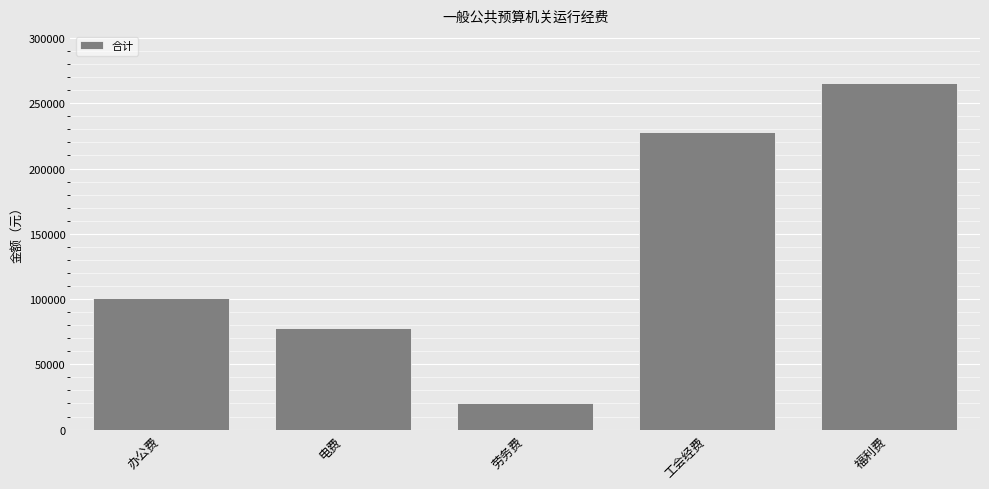

Reading left to right, list all the values displayed in this chart.

100800.0	78000.0	20000.0	227629.7	265458.9